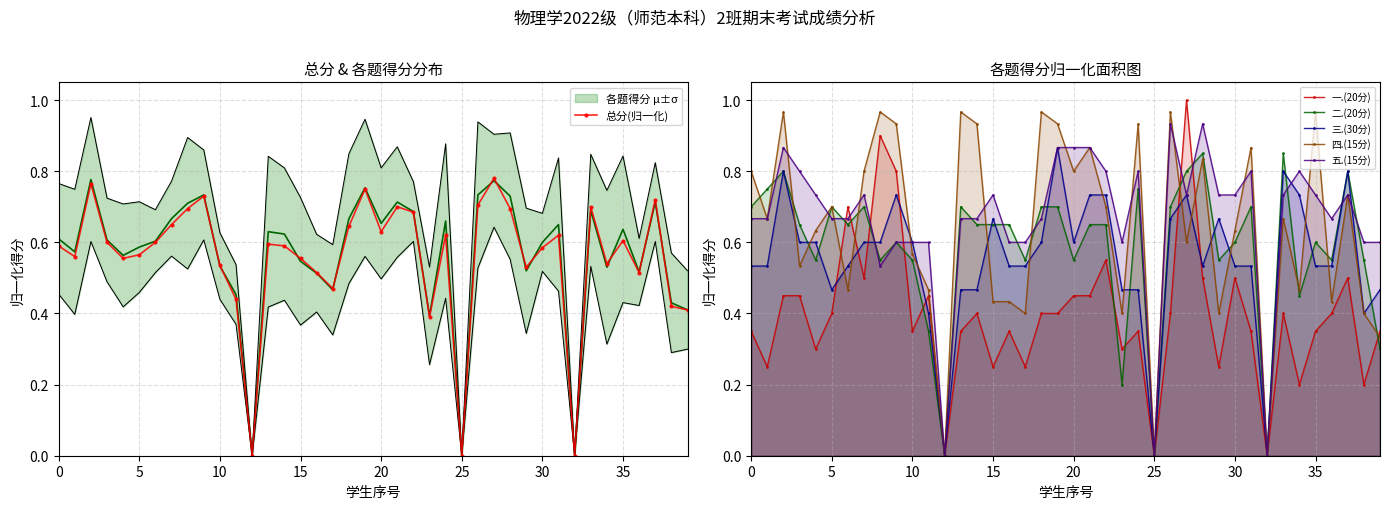

The 总分(归一化) series shows 0.6 at 15. True or false?

True